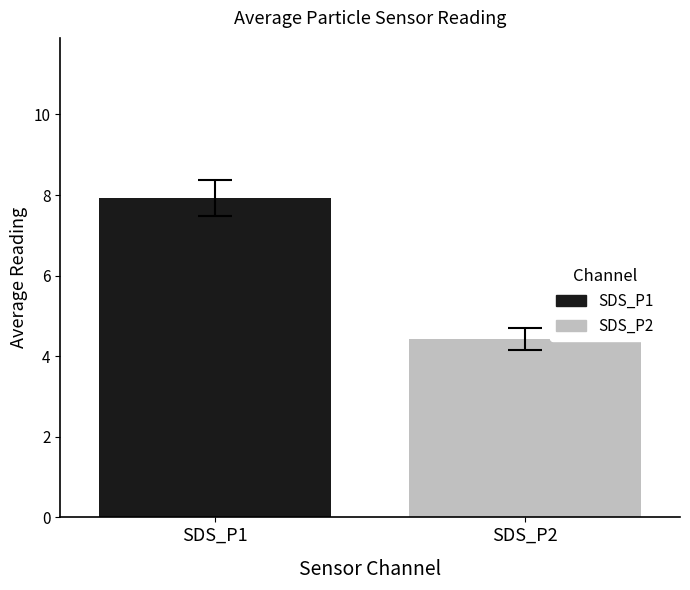

Which series has the largest range (max minus min)?

SDS_P1